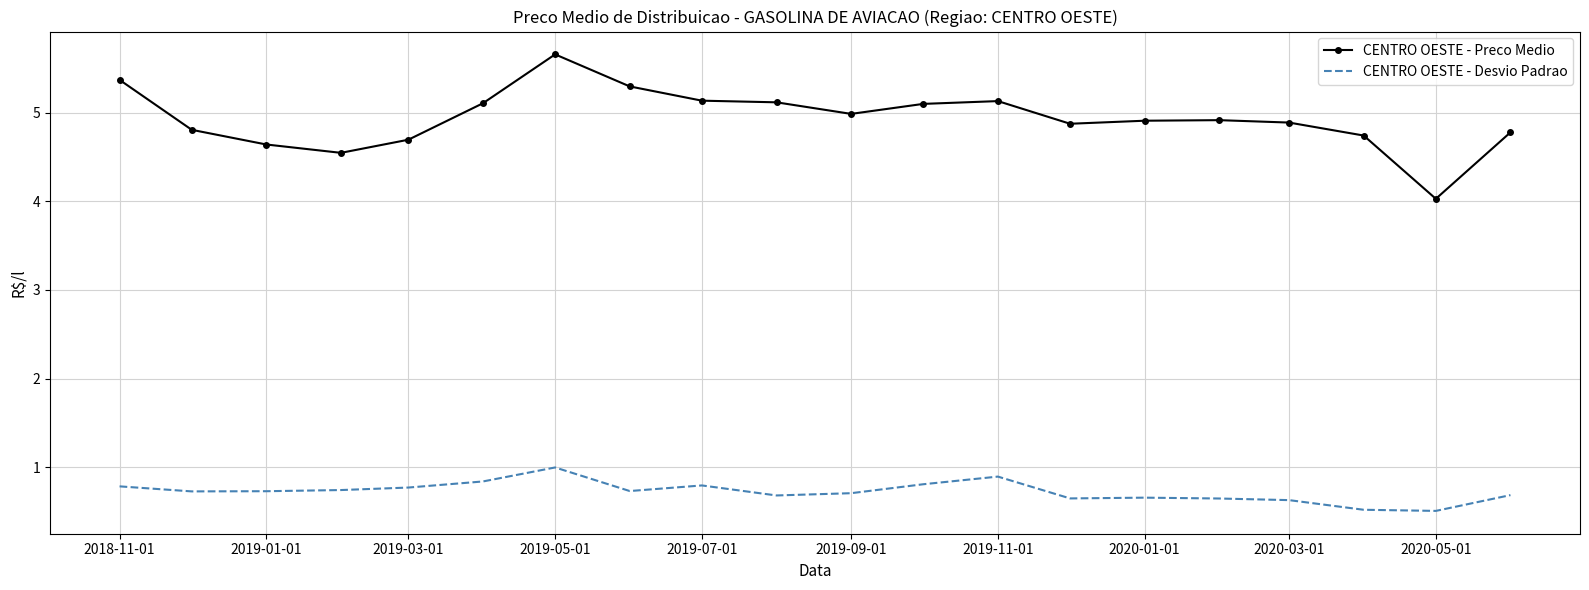

List the series in order of their peak value, lowest first.

CENTRO OESTE - Desvio Padrao, CENTRO OESTE - Preco Medio